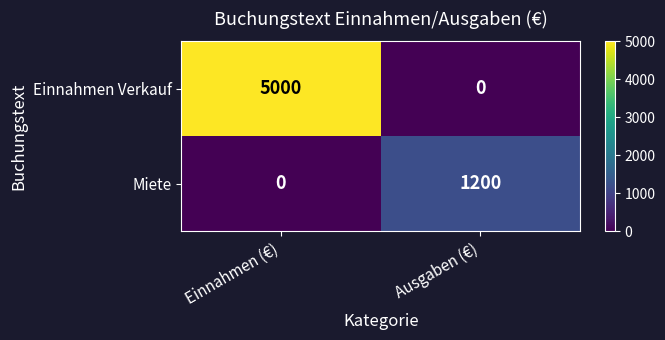

Which label corresponds to the largest value in the chart?

Einnahmen (€)